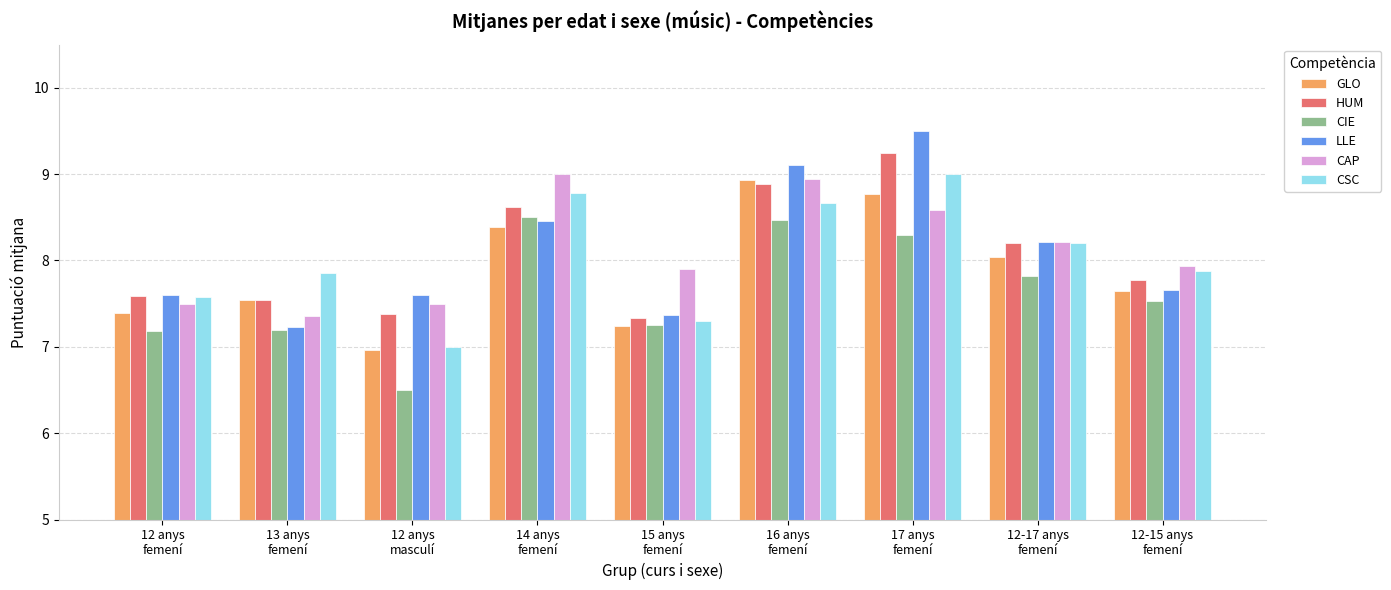

Is it true that CSC equals 7.9 at 13 anys
femení?

True